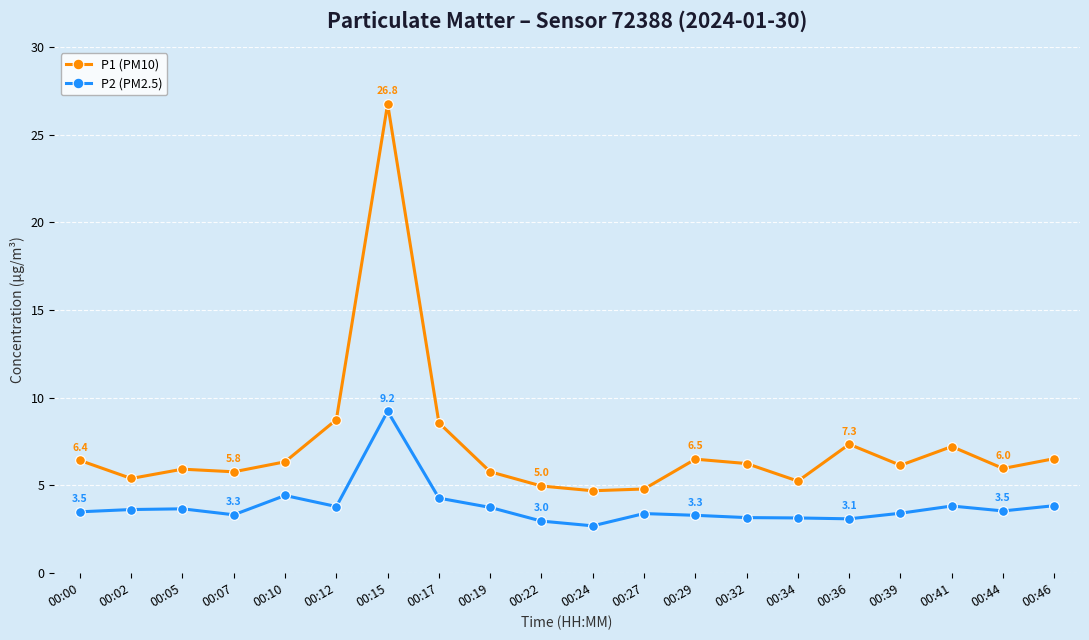

At which category is the sum across all series the highest?

00:15